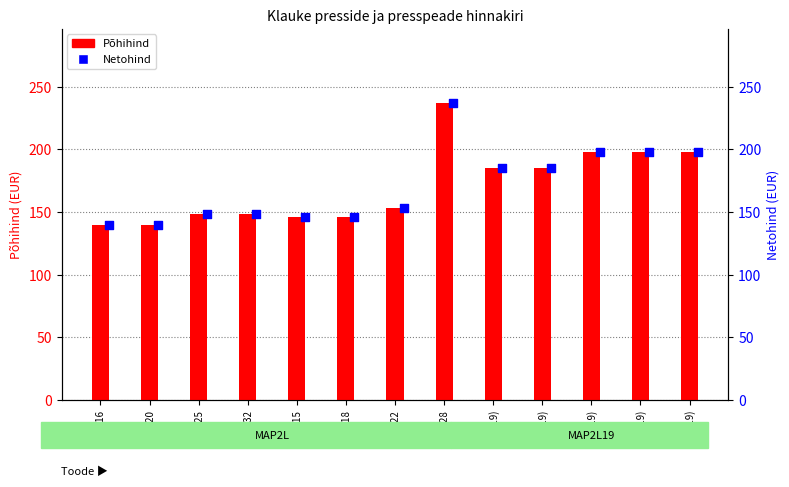

Which series contains the highest Y value?

Põhihind